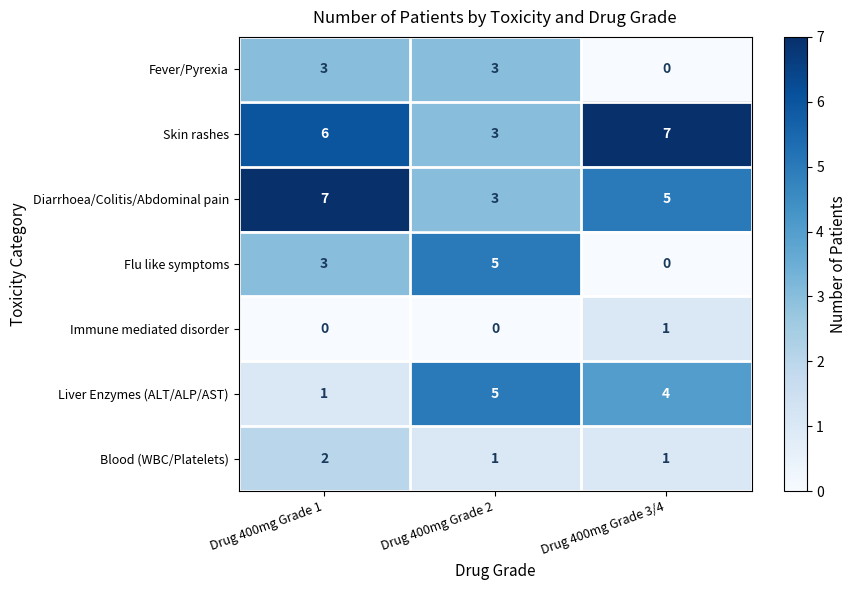

Which series has the largest range (max minus min)?

Flu like symptoms